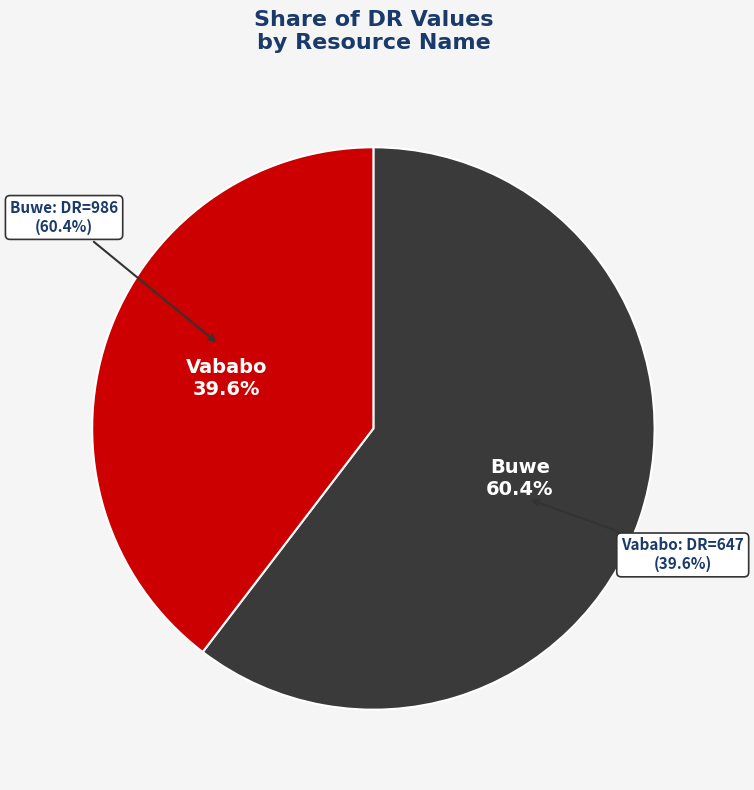

What is the change in value from Buwe to Vababo?

-339